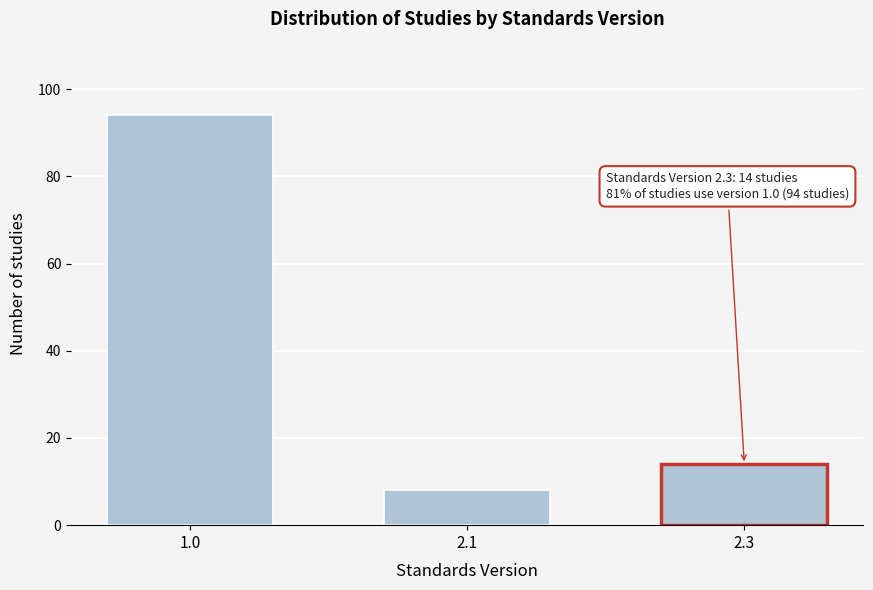

Reading left to right, transcribe all the data shown in this chart.

94	8	14